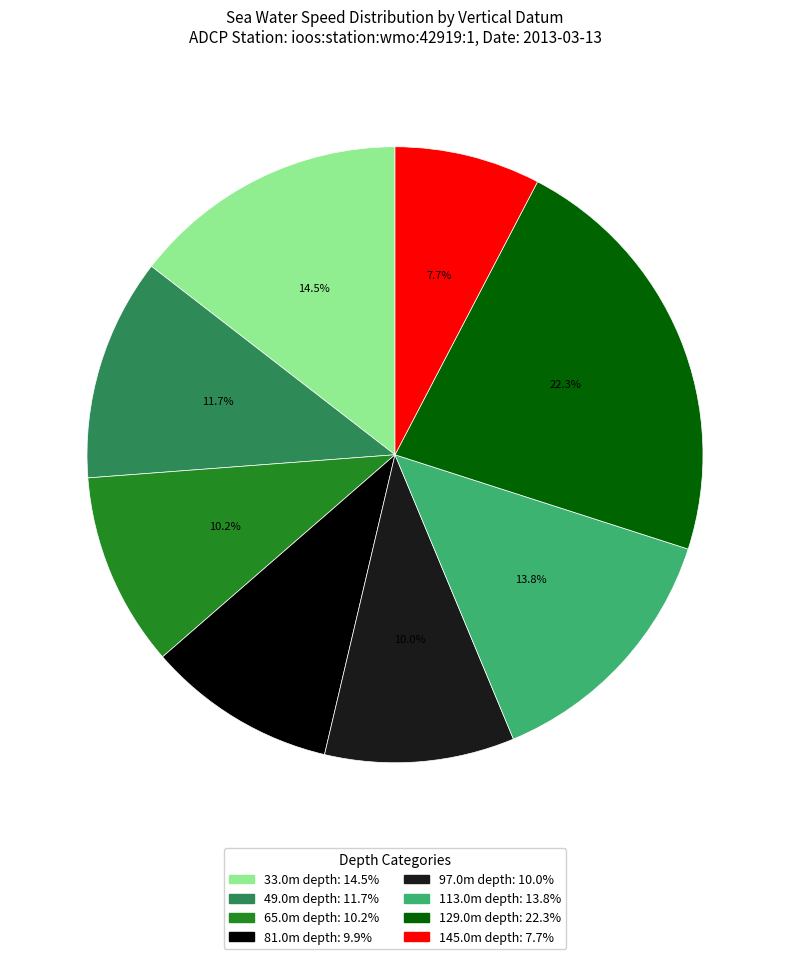

Does any single category account for the majority?

No